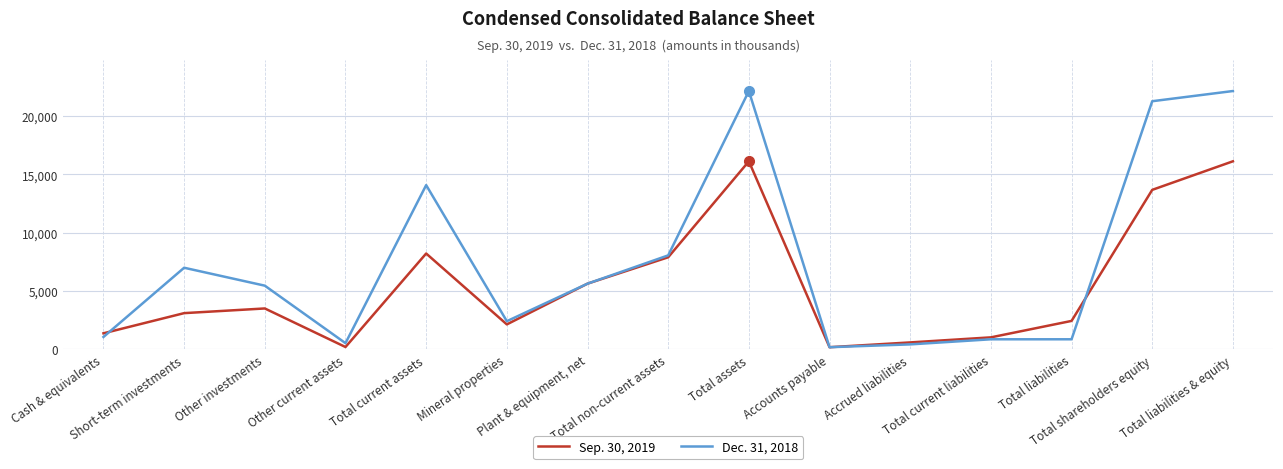

How many lines are shown in the chart?

2